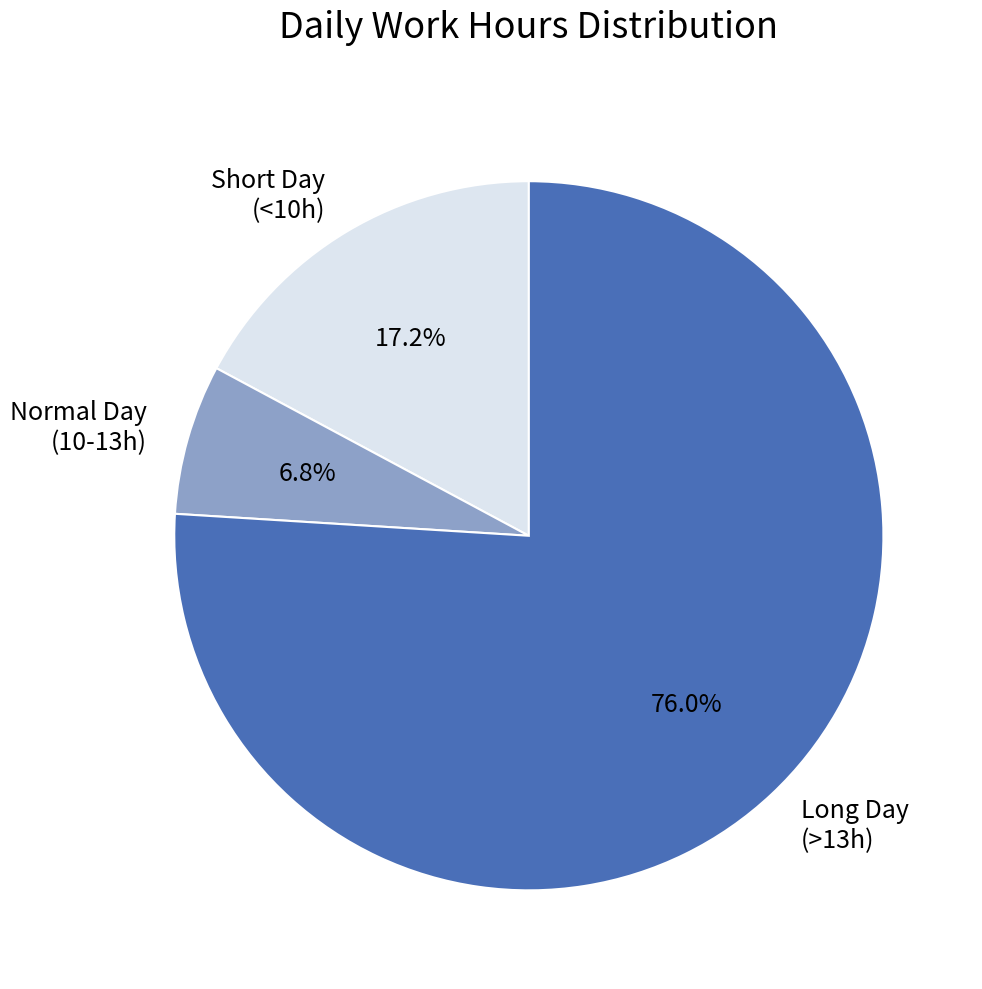

Do Normal Day (10-13h) and Short Day (<10h) together represent more than half of the pie?

No